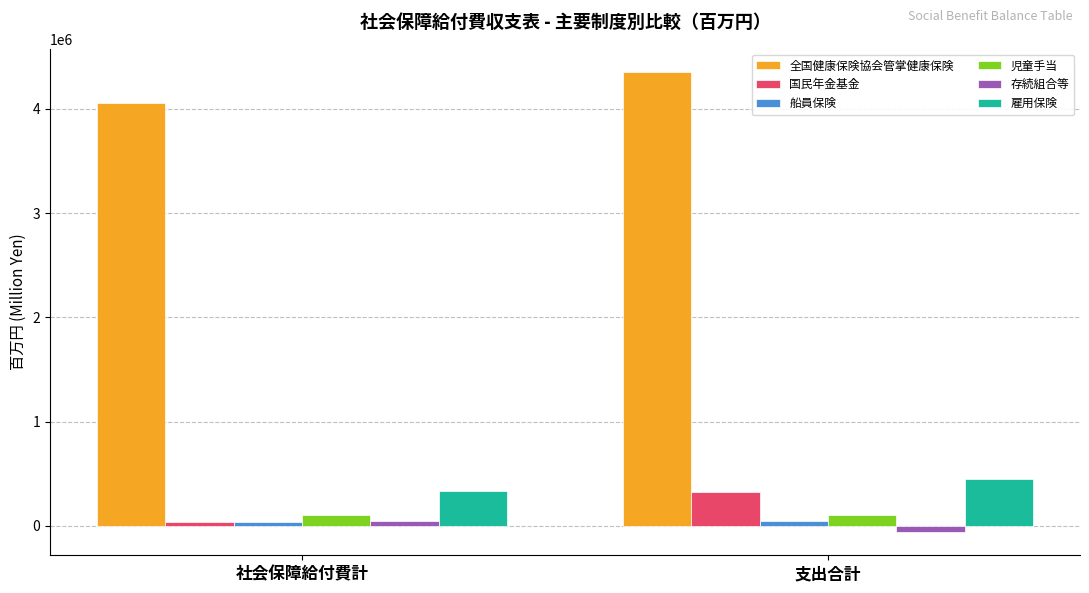

At which category is the sum across all series the highest?

支出合計